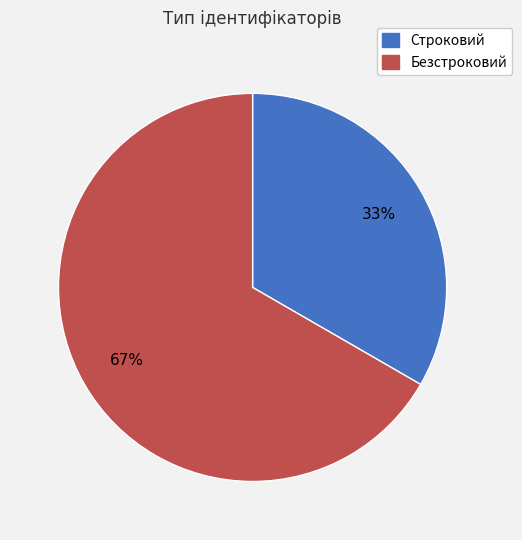

Is it true that Строковий is 41% of the pie?

False